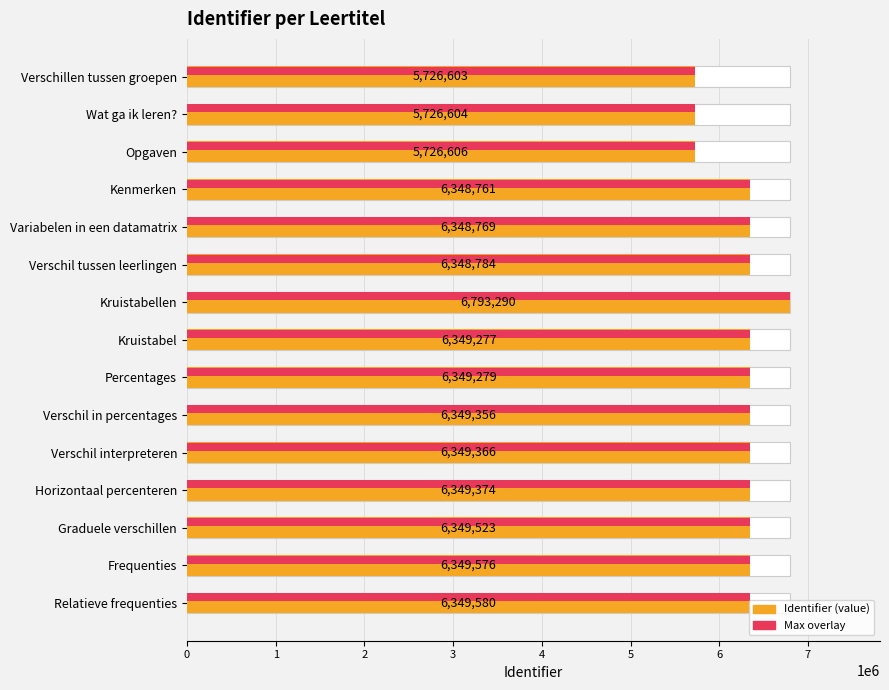

List the series in order of their peak value, lowest first.

Identifier, Max Identifier